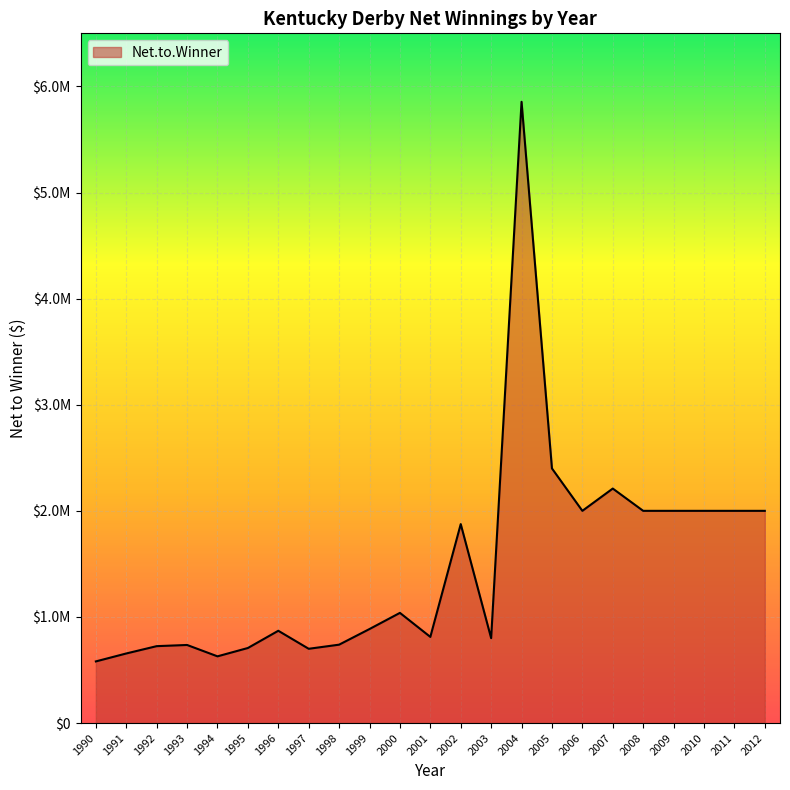

Rank the categories by value from lowest to highest.

1990, 1994, 1991, 1997, 1995, 1992, 1993, 1998, 2003, 2001, 1996, 1999, 2000, 2002, 2006, 2008, 2009, 2010, 2011, 2012, 2007, 2005, 2004